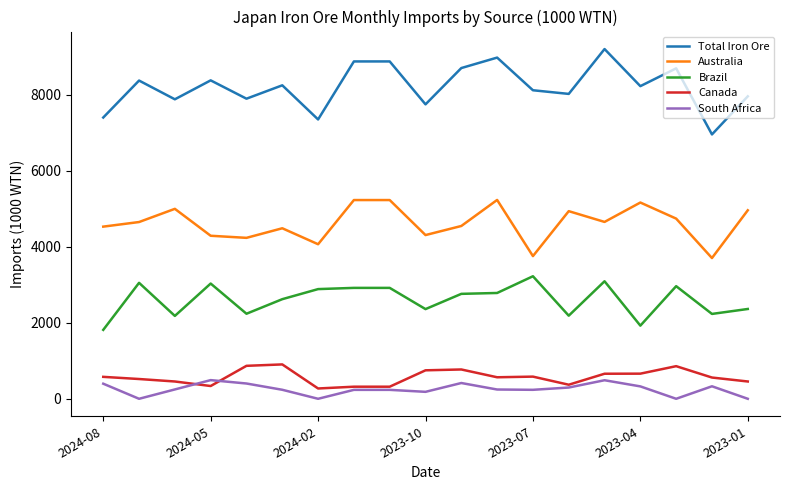

What is the greatest value displayed?

9199